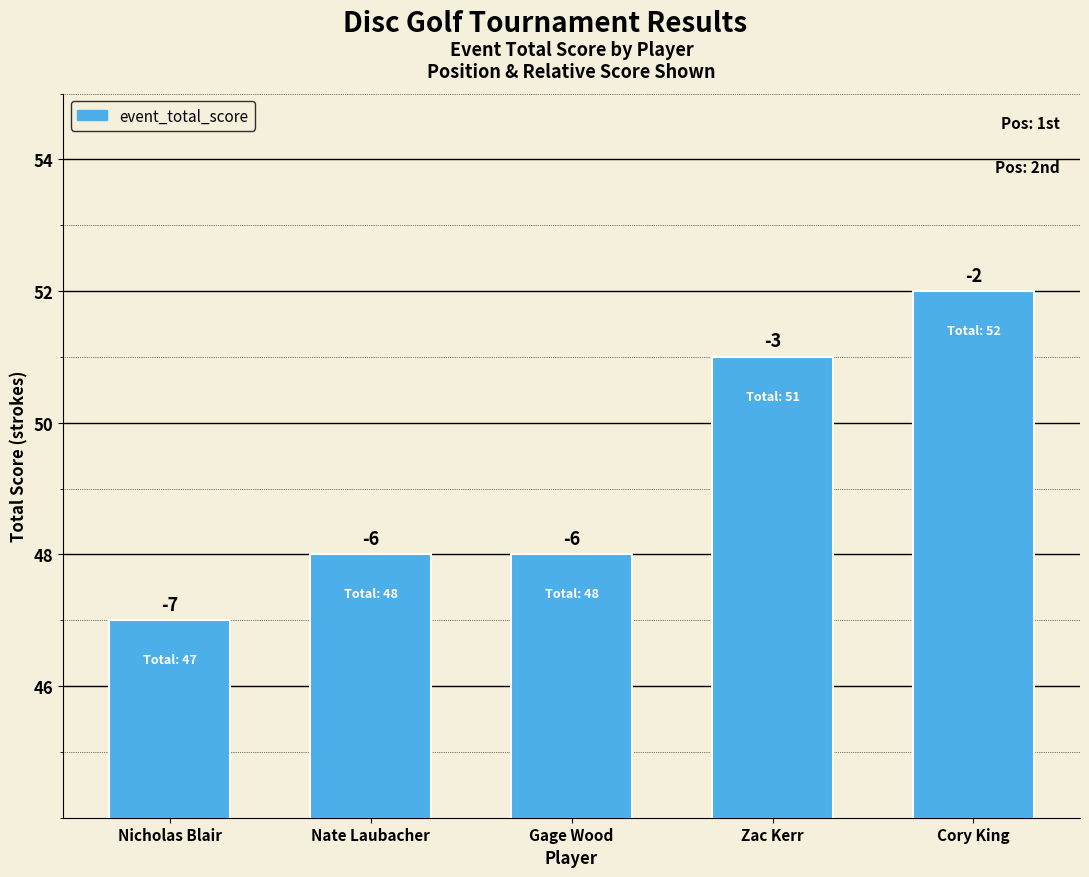

Rank the categories by value from highest to lowest.

Cory King, Zac Kerr, Nate Laubacher, Gage Wood, Nicholas Blair